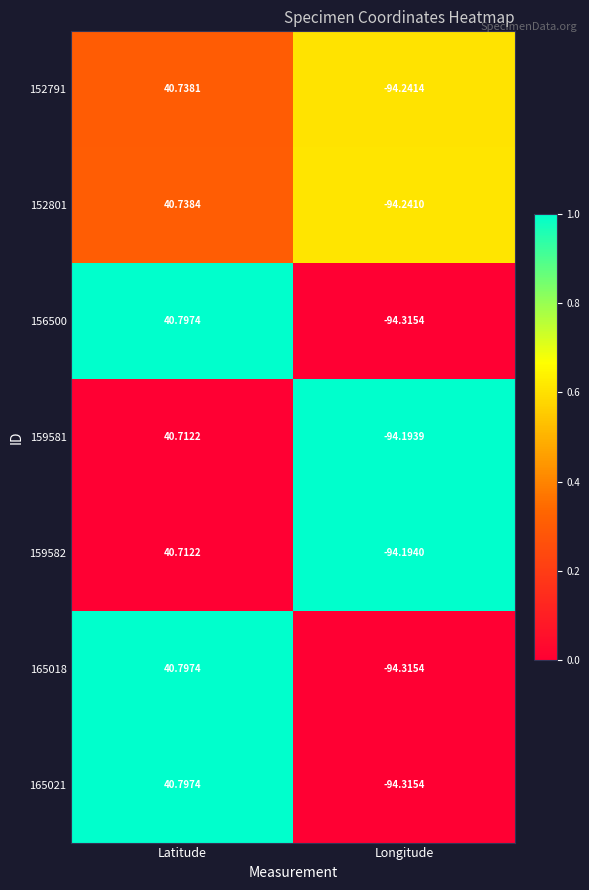

Which series has the largest total across all categories?

159581